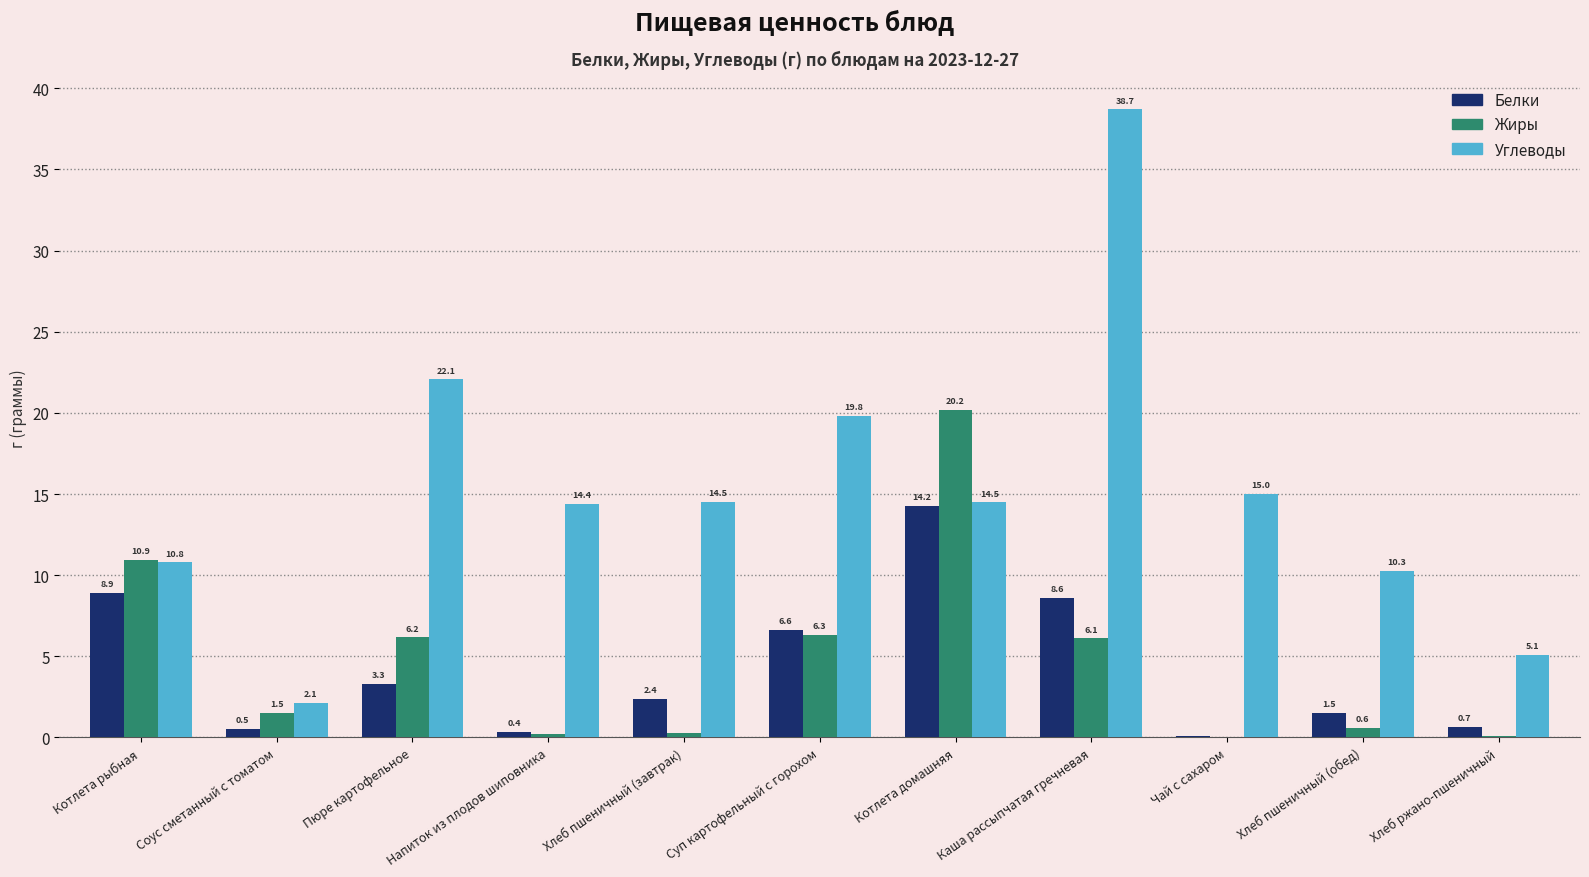

What is the sum of the Белки values at Каша рассыпчатая гречневая and Суп картофельный с горохом?

15.2